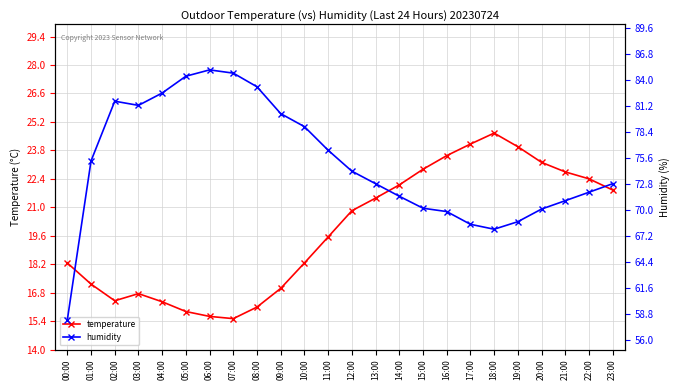

What are all the series names shown in the legend?

temperature, humidity